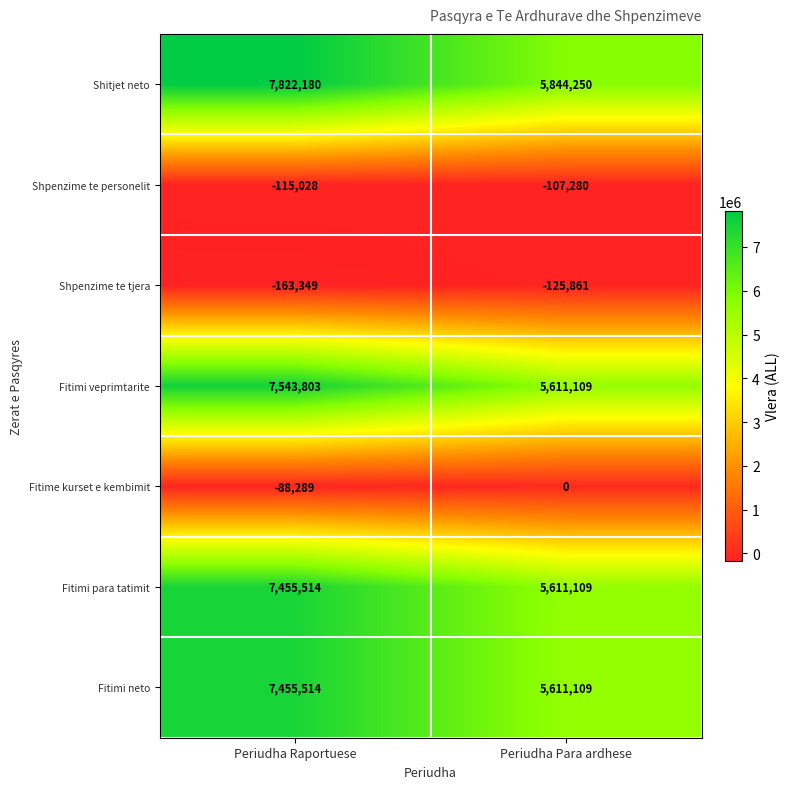

What is the smallest value displayed?

-163349